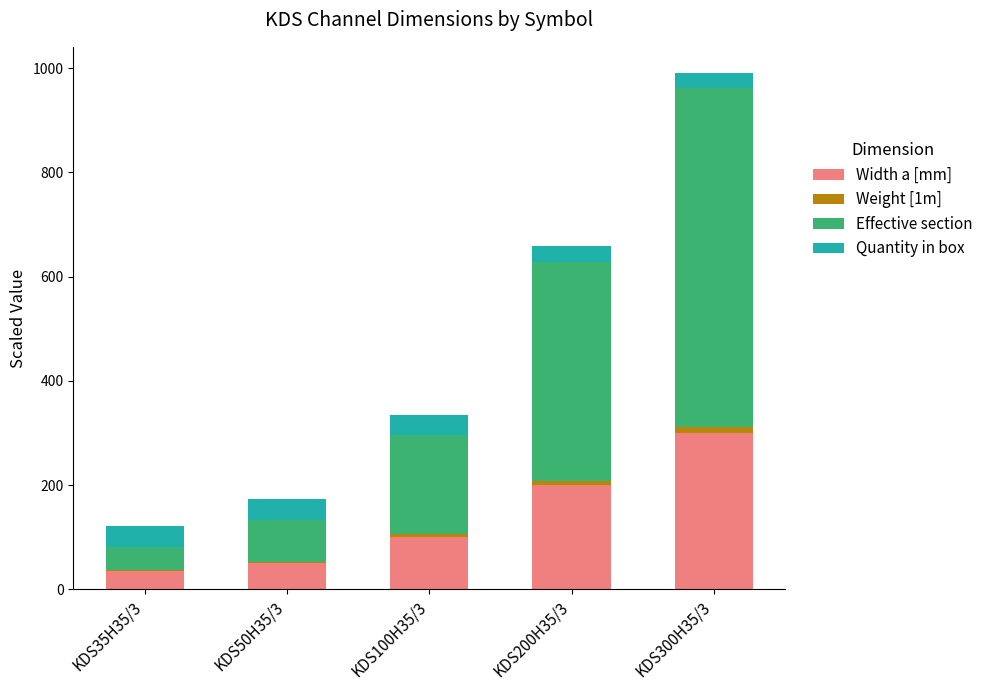

At which category is the sum across all series the highest?

KDS300H35/3